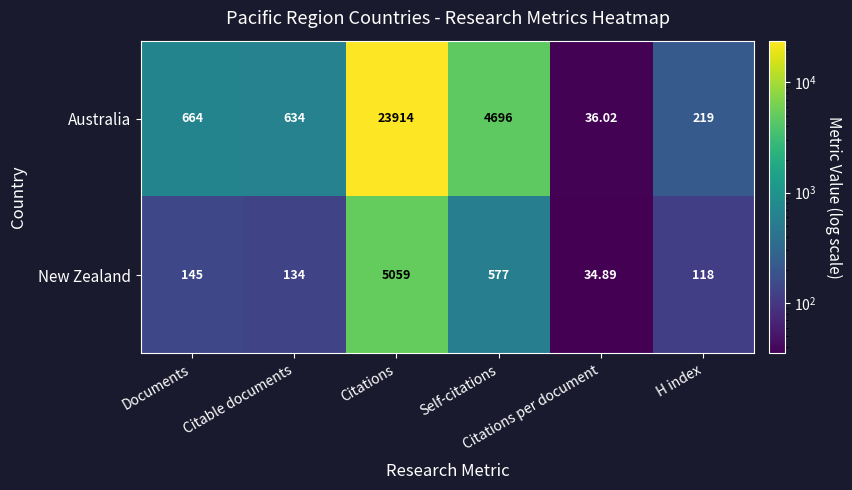

Which series has the largest range (max minus min)?

Australia